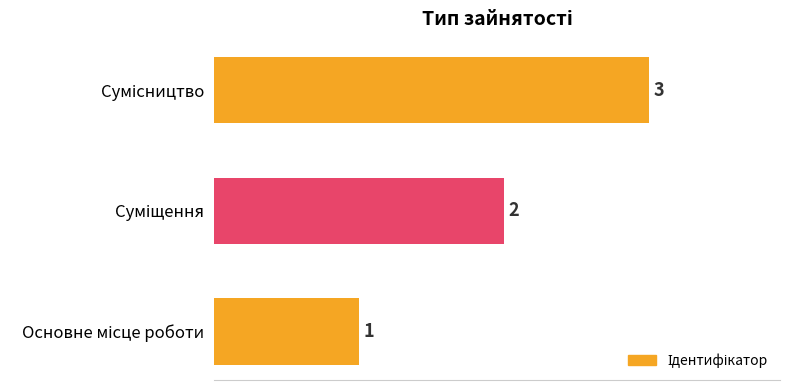

Count the values in the range 1 to 3.

3